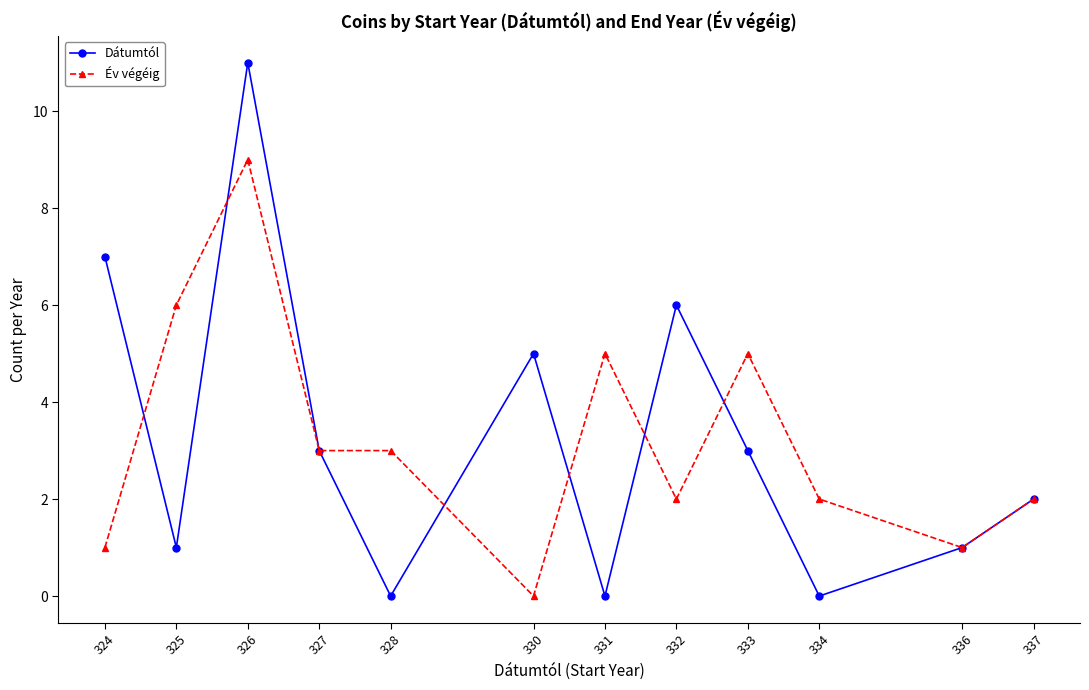

How many lines are shown in the chart?

2